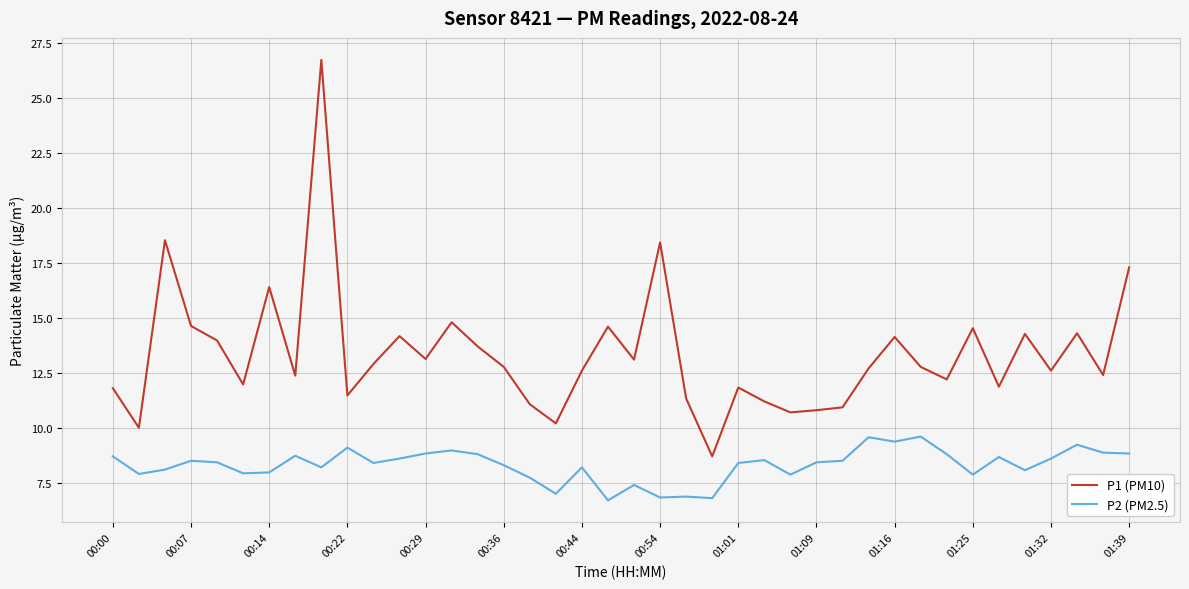

What is the difference between the maximum and minimum values in the P2 (PM2.5) series?

2.9